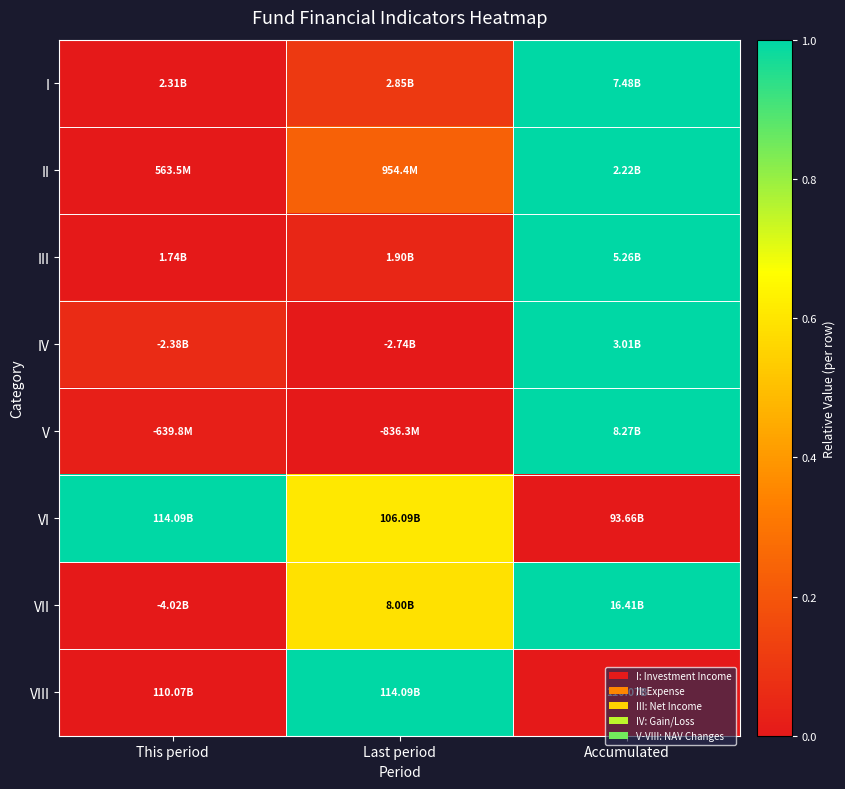

Reading left to right, extract all data points from this chart.

I: This period=0.0	Last period=0.1	Accumulated=1.0
II: This period=0.0	Last period=0.2	Accumulated=1.0
III: This period=0.0	Last period=0.0	Accumulated=1.0
IV: This period=0.1	Last period=0.0	Accumulated=1.0
V: This period=0.0	Last period=0.0	Accumulated=1.0
VI: This period=1.0	Last period=0.6	Accumulated=0.0
VII: This period=0.0	Last period=0.6	Accumulated=1.0
VIII: This period=0.0	Last period=1.0	Accumulated=0.0